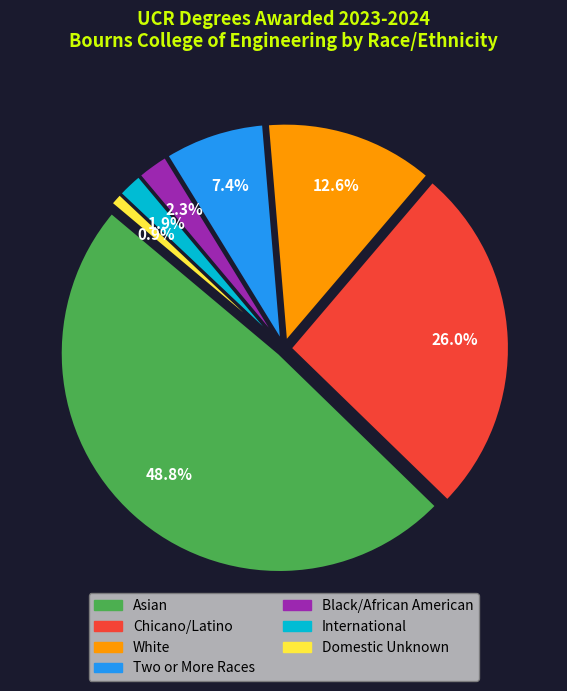

Does Chicano/Latino account for over 50% of the chart?

No